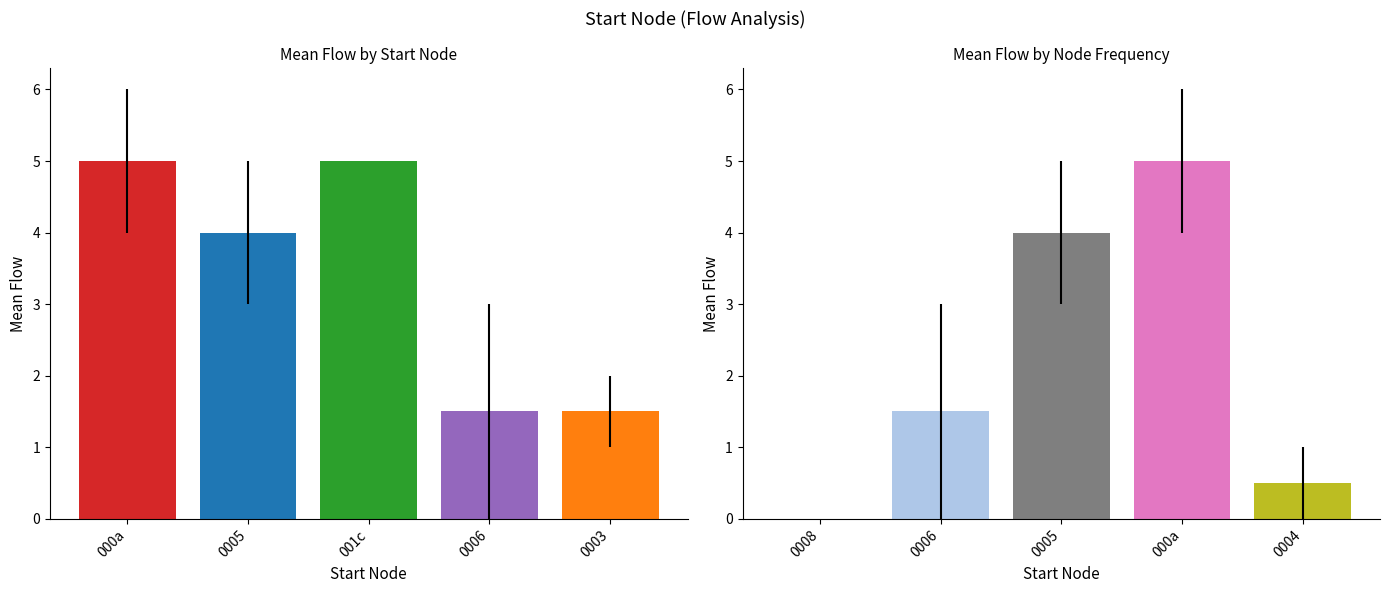

Is it true that the value at 20 is 1?

False